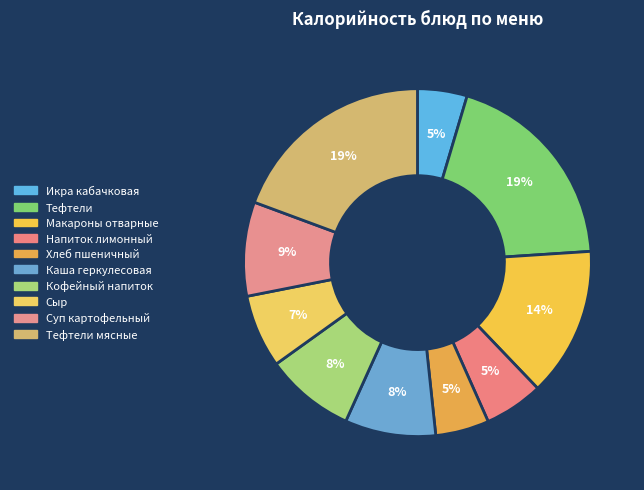

Does Сыр represent more than half of the total?

No